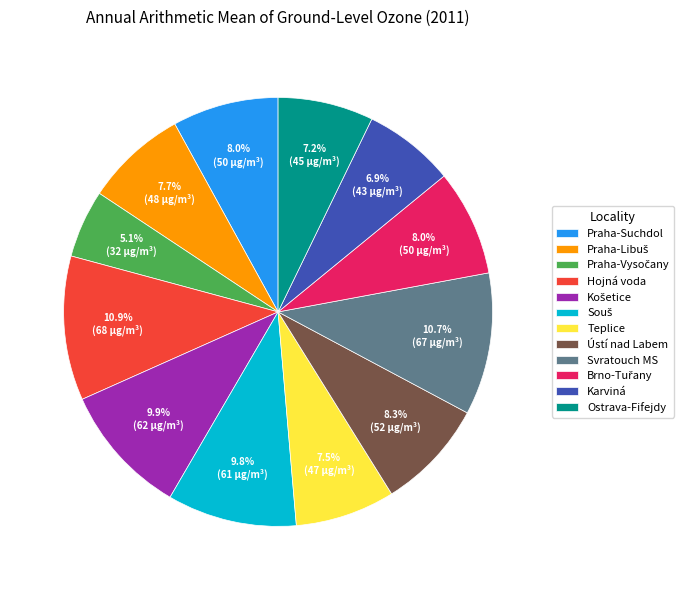

To the nearest percent, what is the difference between the Ústí nad Labem and Karviná slice percentages?

1%